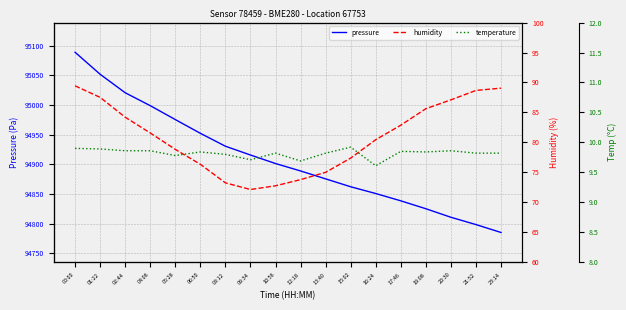

True or false: pressure has a value of 63561.3 at 05:28.

False